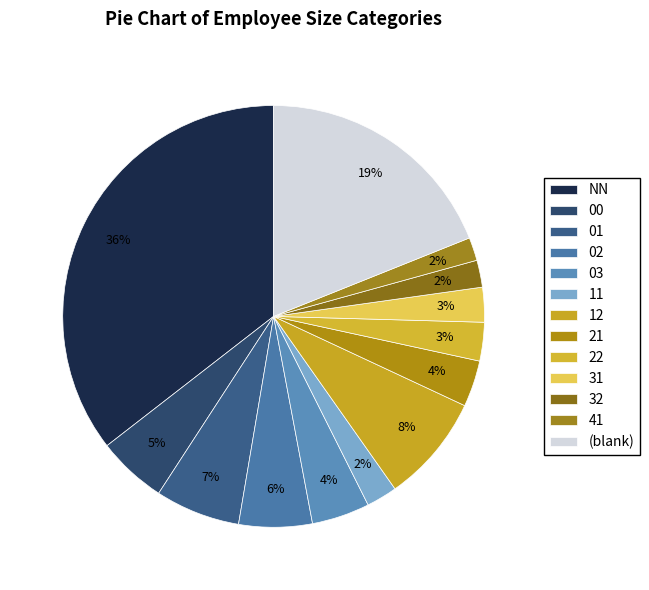

Is there any slice that represents more than half of the pie?

No